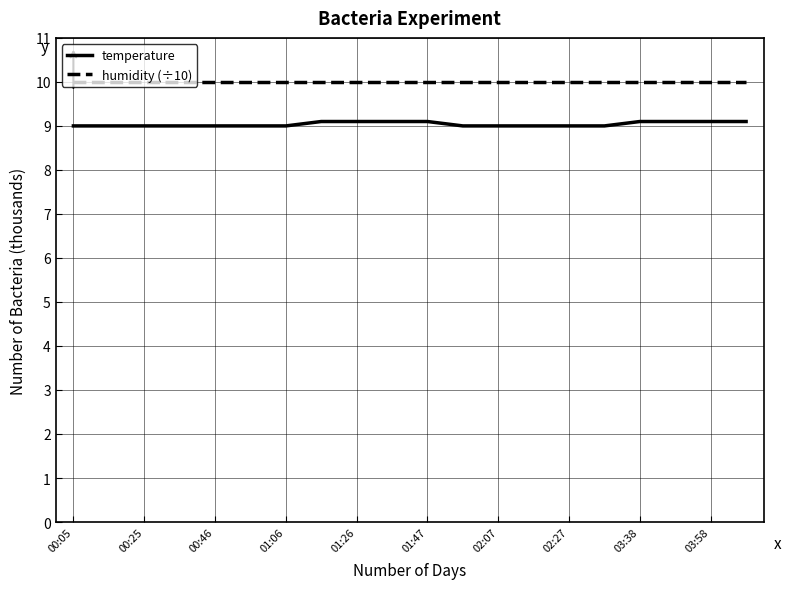

Which series has the widest spread of values?

temperature